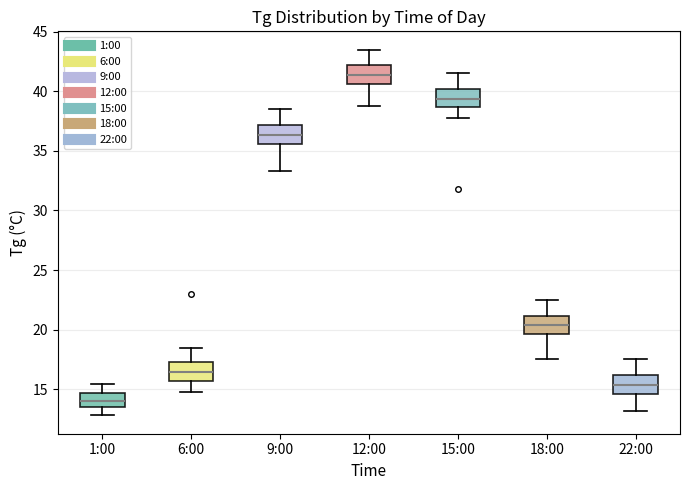

Reading left to right, transcribe this box plot: for each box, give where its median line is, the range the box spans, and where its two whiskers end, as read against the y-axis. The values are not printed on the chart, so give them approximately, as read against the axis.

1:00: median 14.0, box 13.5 to 14.5, whiskers 13.0 to 15.5
6:00: median 16.5, box 15.5 to 17.5, whiskers 15.0 to 18.5
9:00: median 36.5, box 35.5 to 37.0, whiskers 33.5 to 38.5
12:00: median 41.5, box 40.5 to 42.0, whiskers 39.0 to 43.5
15:00: median 39.5, box 38.5 to 40.0, whiskers 38.0 to 41.5
18:00: median 20.5, box 19.5 to 21.0, whiskers 17.5 to 22.5
22:00: median 15.5, box 14.5 to 16.0, whiskers 13.0 to 17.5